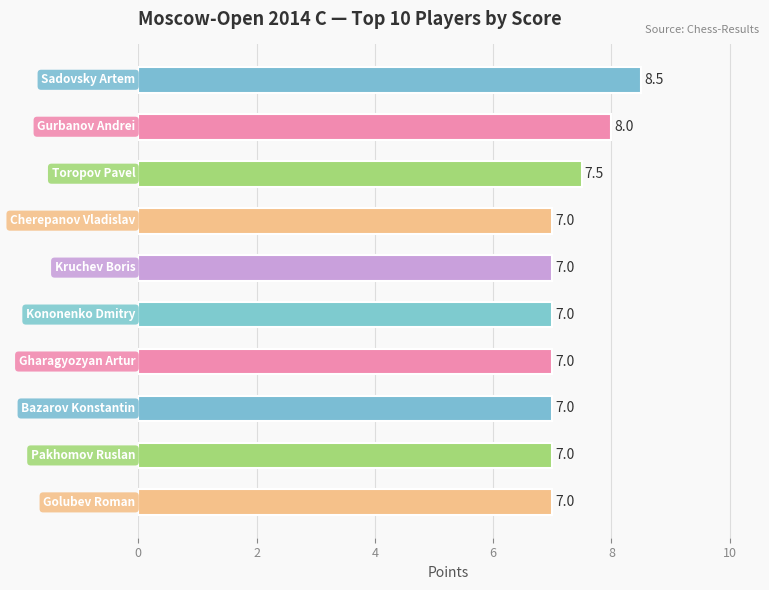

Reading top to bottom, extract all data points from this chart.

8.5	8.0	7.5	7.0	7.0	7.0	7.0	7.0	7.0	7.0